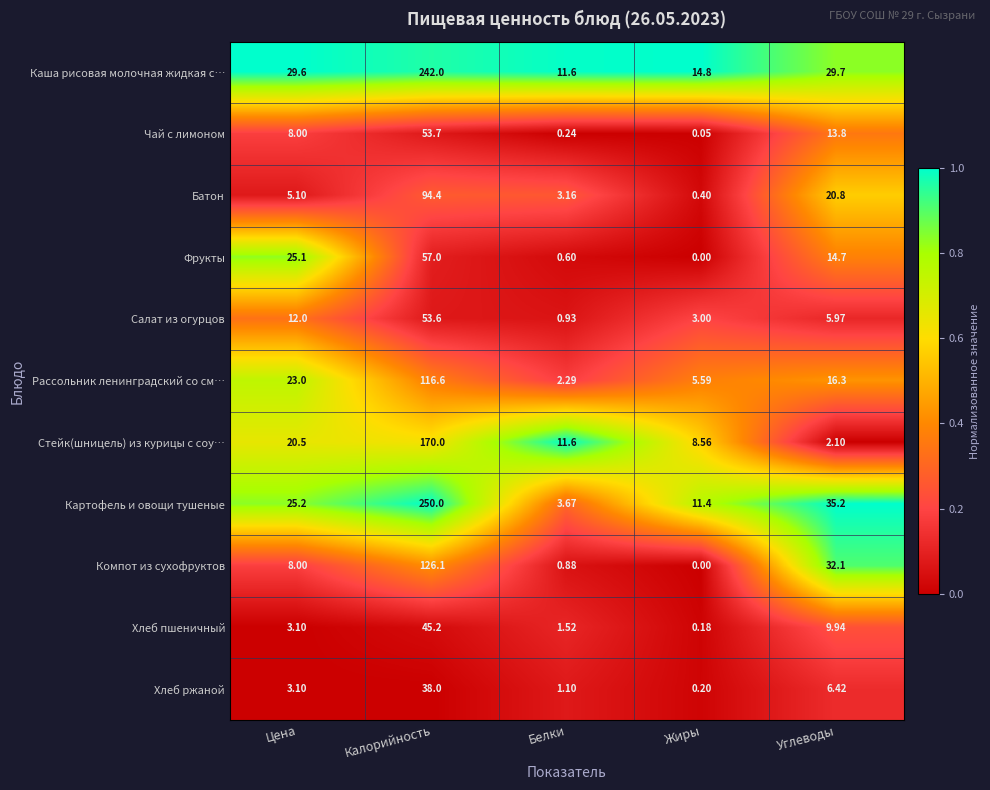

At which label does Стейк(шницель) из курицы с соу… first exceed 11?

Цена